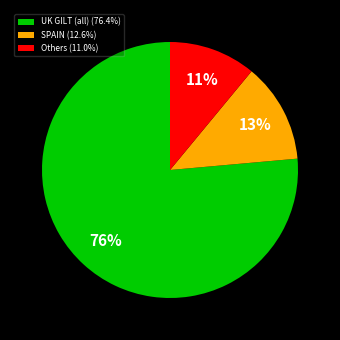

To the nearest percent, what is the combined percentage of SPAIN (12.6%) and Others (11.0%)?

24%